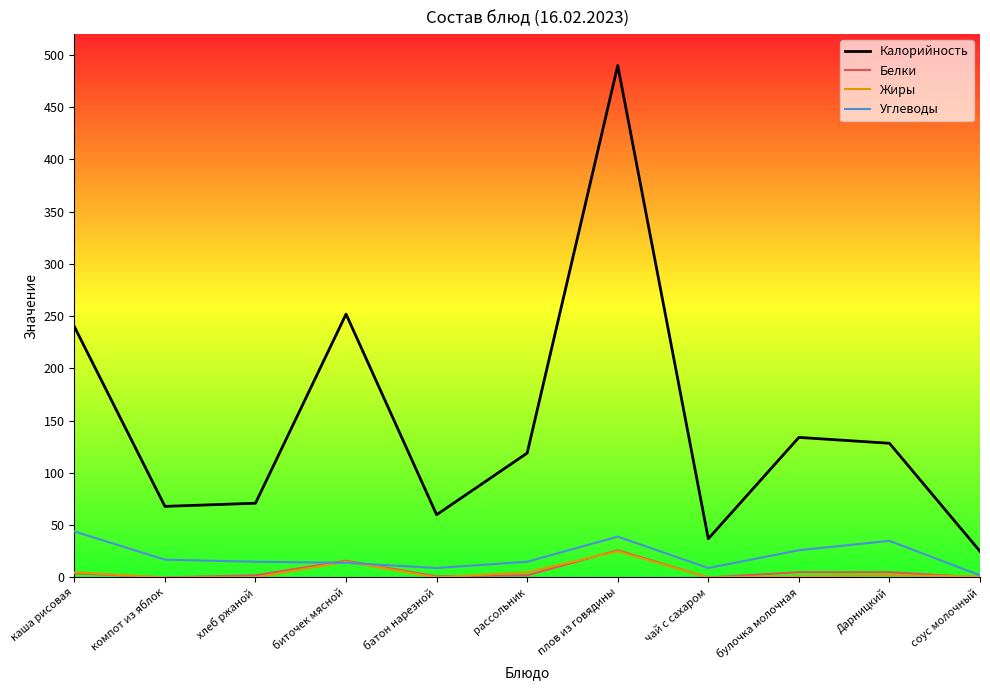

What is the sum of all Углеводы values?

225.0